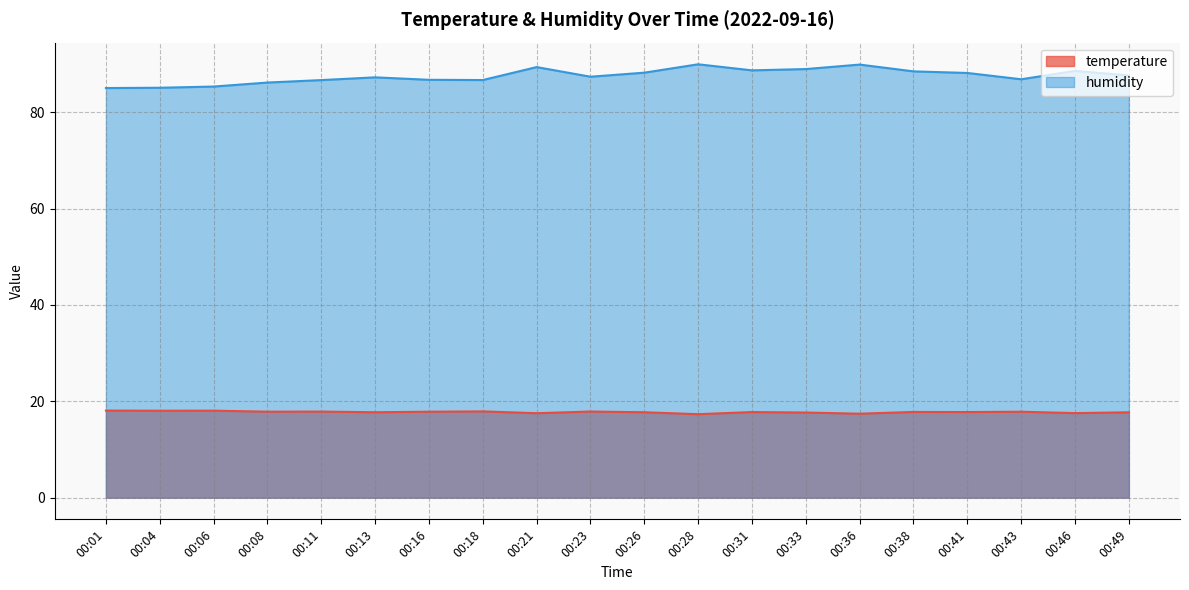

The temperature series shows 28.4 at 00:04. True or false?

False